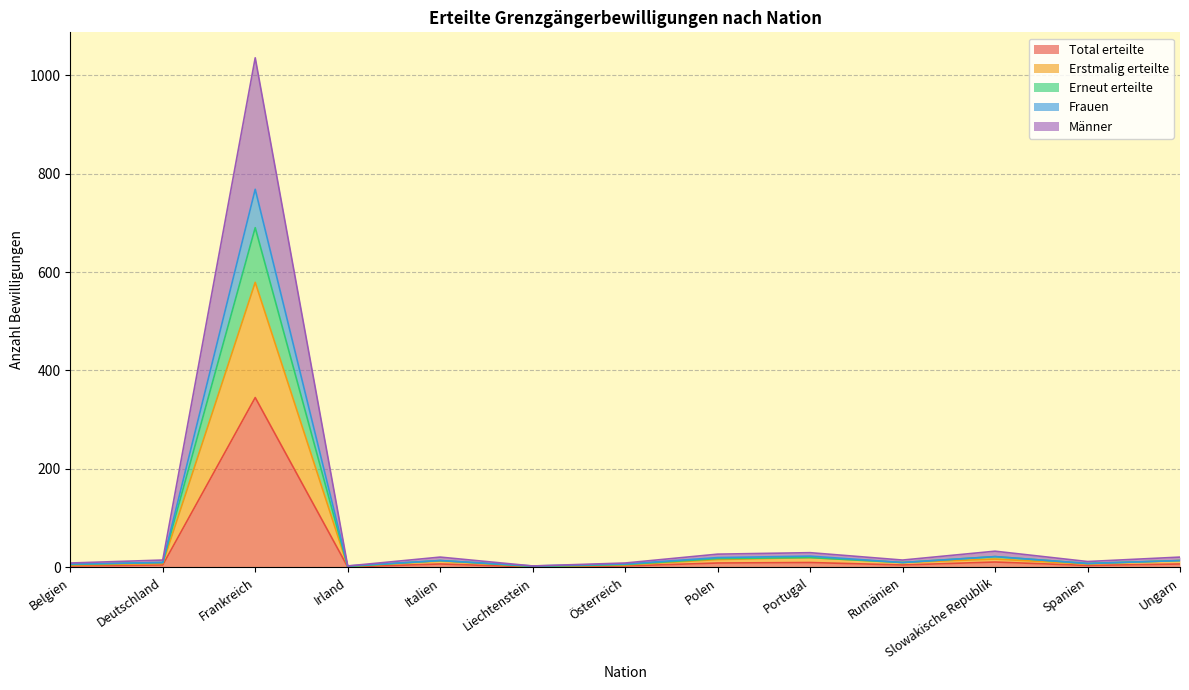

What is the sum of the Erstmalig erteilte values at Irland and Belgien?

7